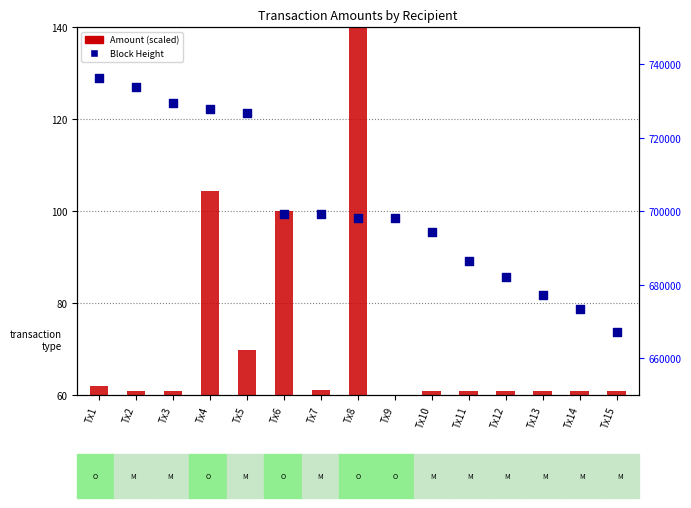

Which series has the largest total across all categories?

Height